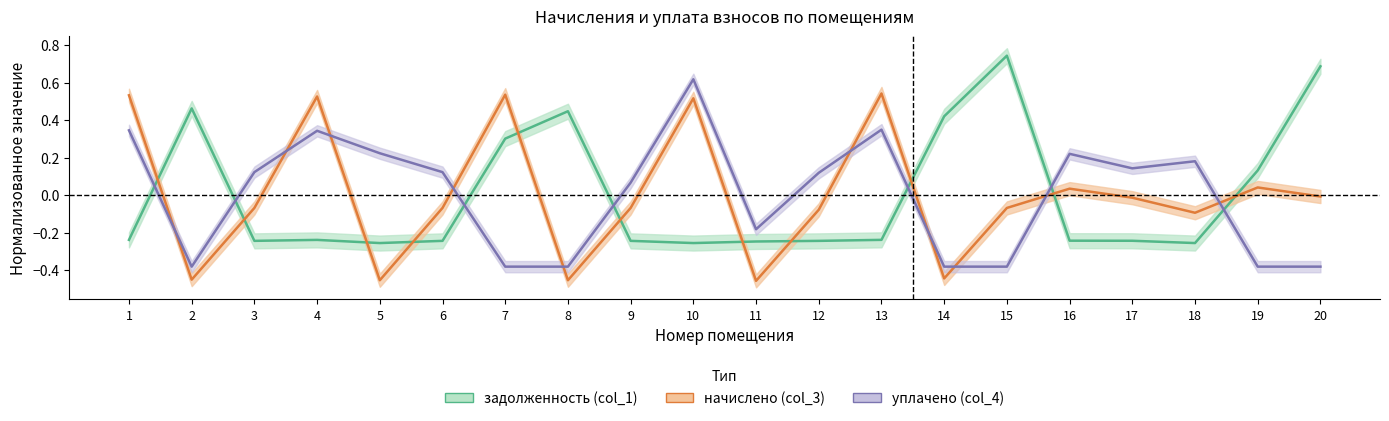

List the series in order of their peak value, highest first.

задолженность (col_1), уплачено (col_4), начислено (col_3)